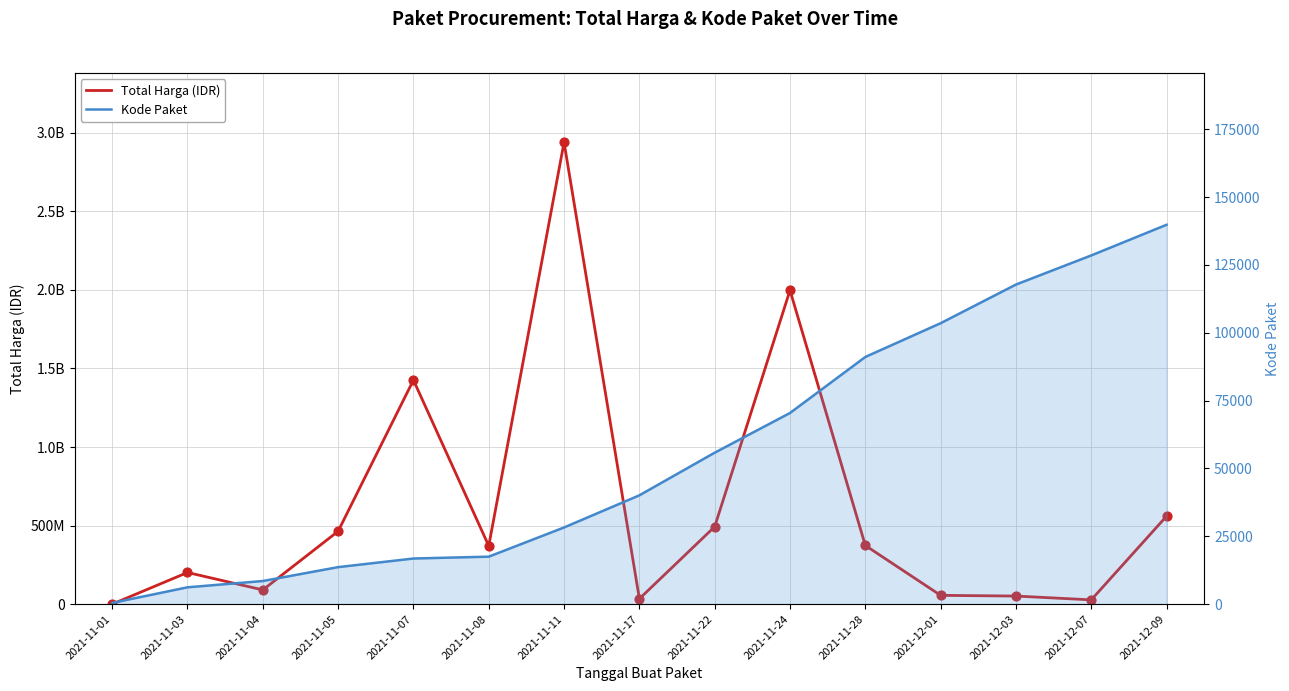

Is the value of Kode Paket at 2021-11-11 greater than the value of Total Harga (IDR) at 2021-11-03?

No